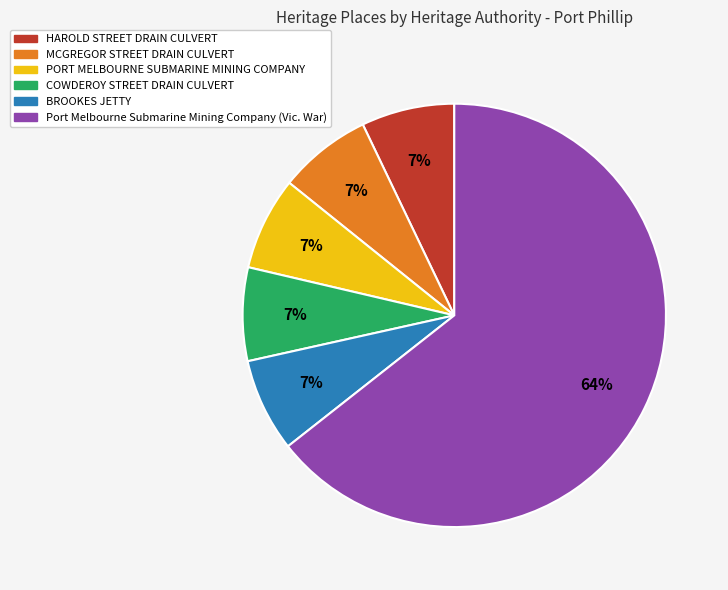

How many segments does this pie chart have?

6